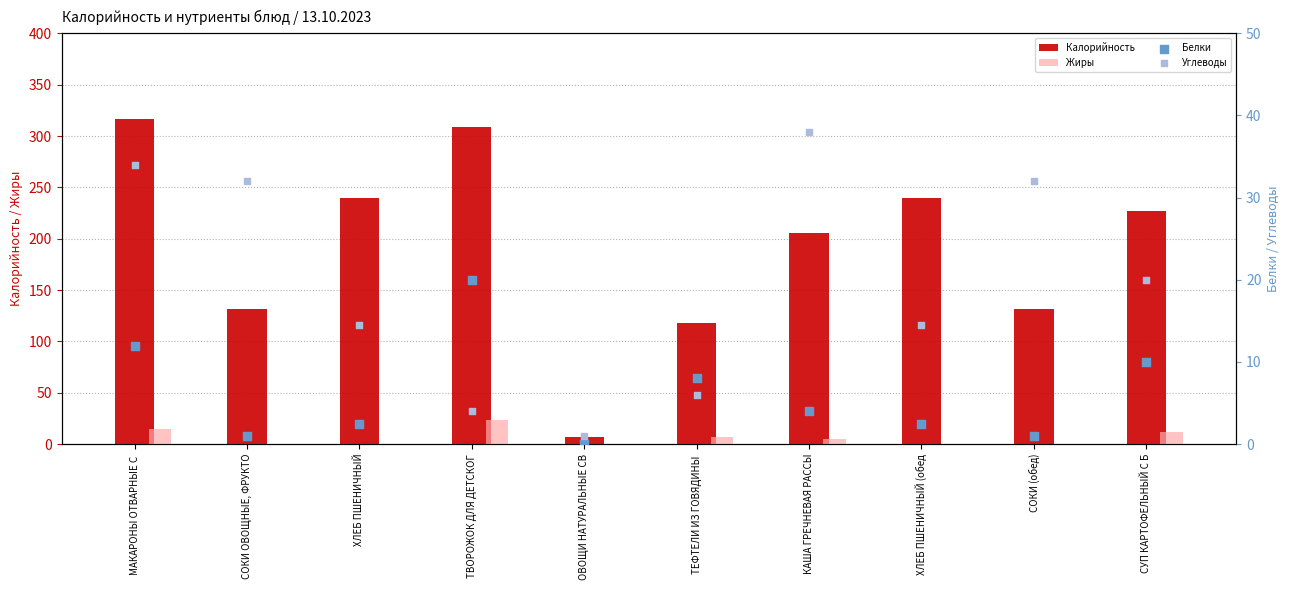

What are all the series names shown in the legend?

Калорийность, Жиры, Белки, Углеводы